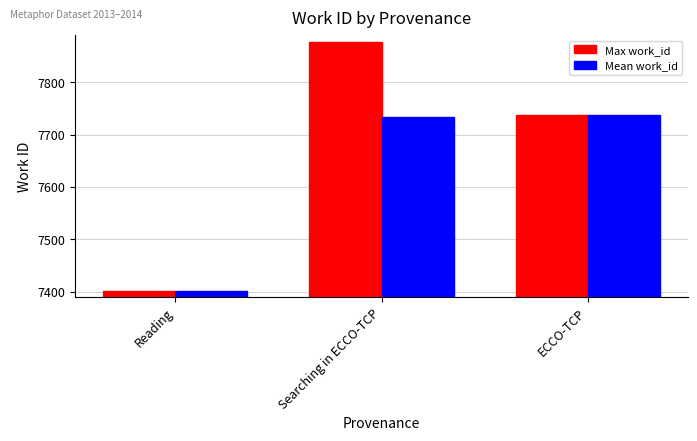

What is the sum of all Mean work_id values?

22872